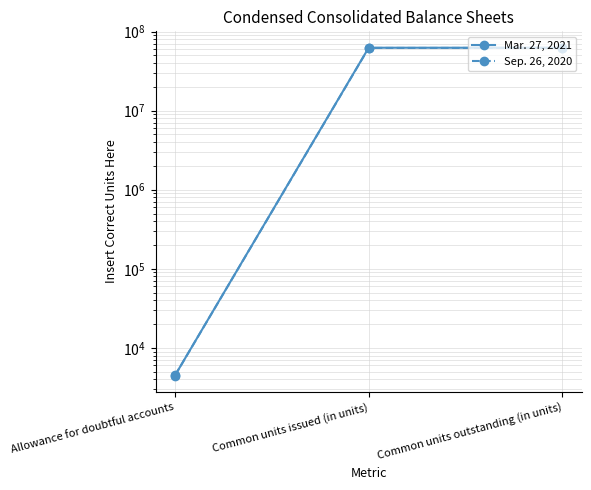

What is the sum of the Sep. 26, 2020 values at Common units issued (in units) and Common units outstanding (in units)?

124292000